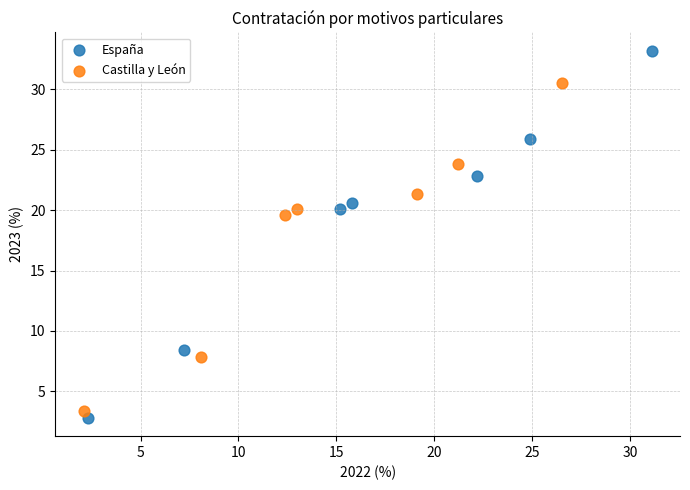

Which series reaches the minimum Y coordinate?

España